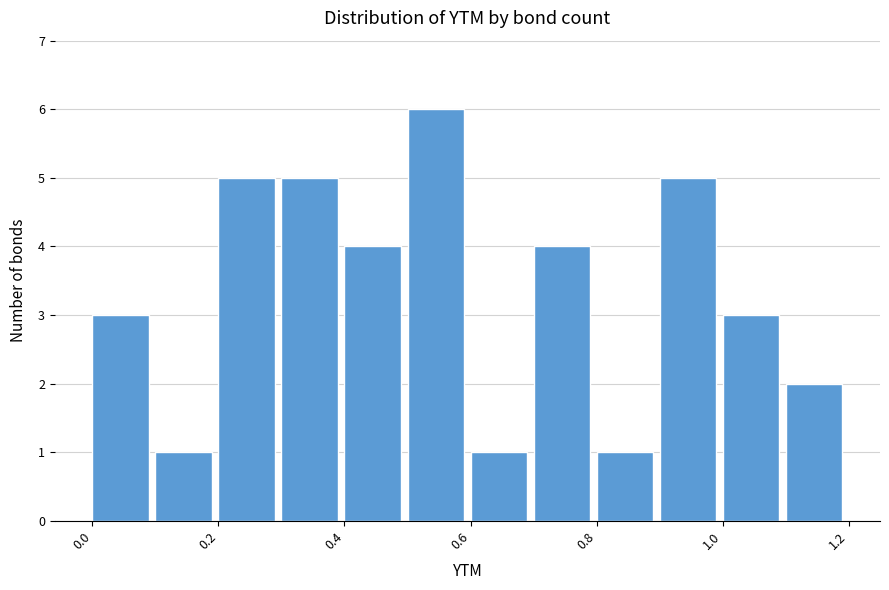

What is the height of the bar covering 0.4 to 0.5 on the x-axis? The values are not printed on the chart, so give them approximately, as read against the axis.

4